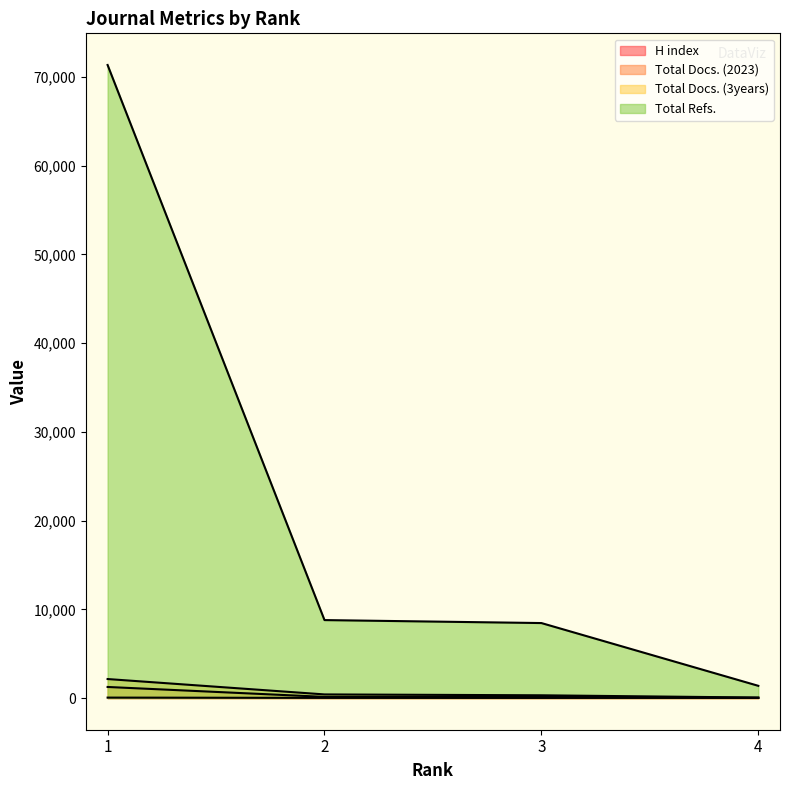

True or false: Total Refs. and Total Docs. (2023) cross at least once.

False